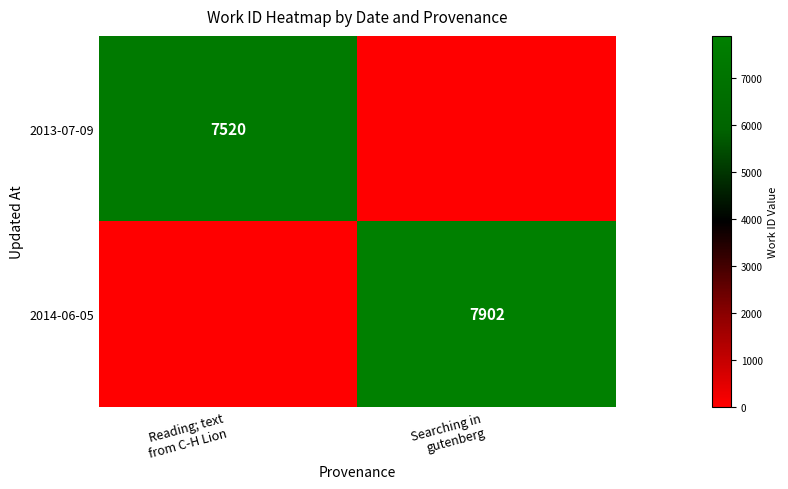

Which series has the largest range (max minus min)?

2014-06-05